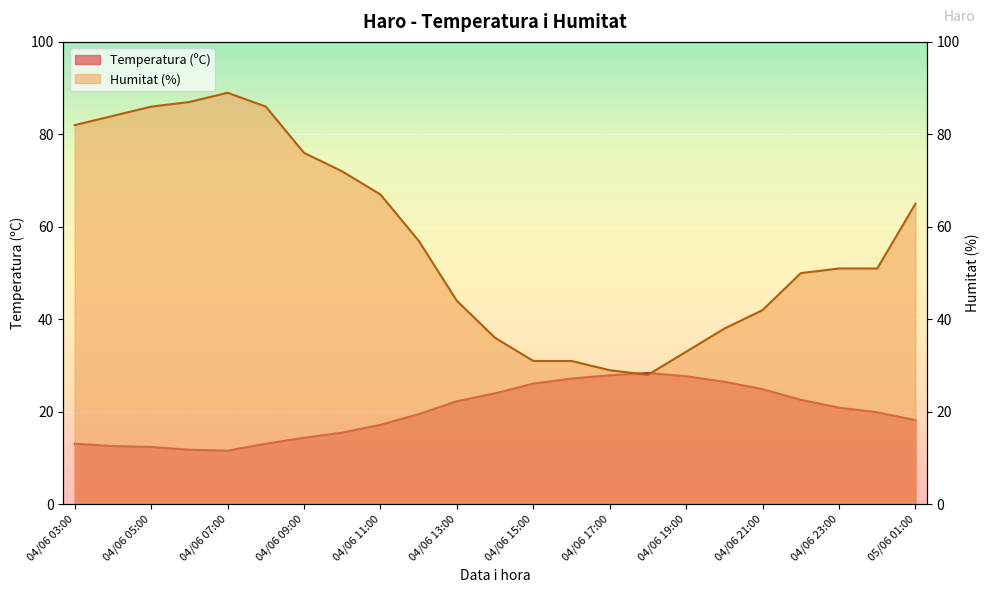

What is the difference between the maximum and minimum values in the Temperatura (ºC) series?

16.8